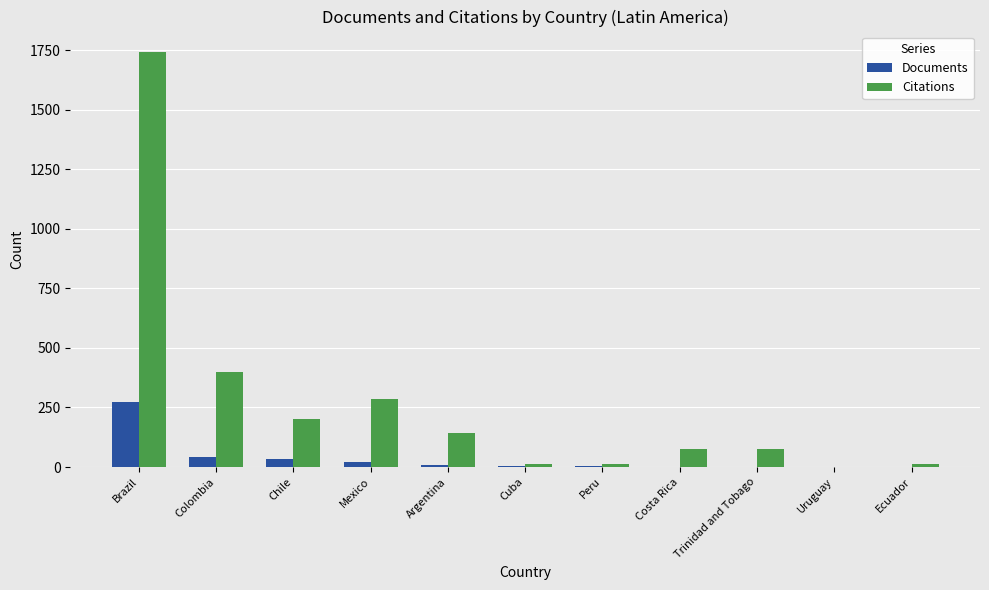

Are the bars horizontal?

No